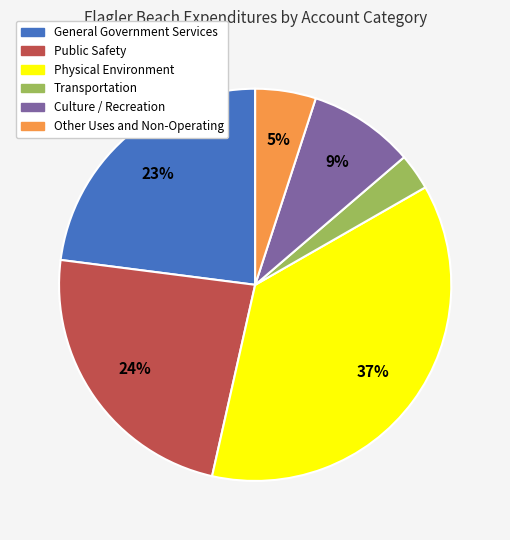

Rank the categories by value from highest to lowest.

Physical Environment, Public Safety, General Government Services, Culture / Recreation, Other Uses and Non-Operating, Transportation